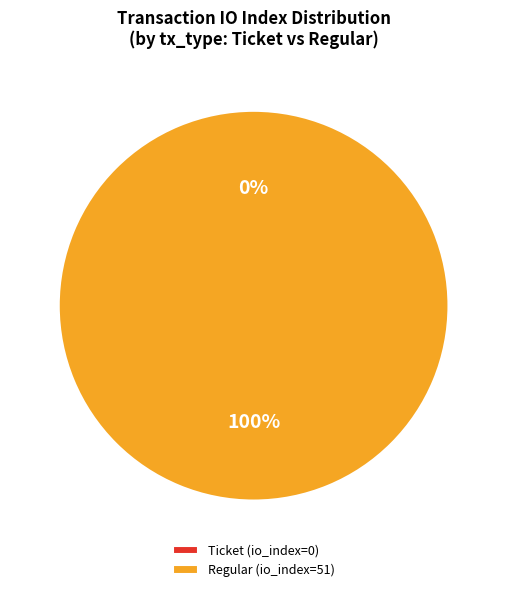

Which slice is the smallest?

Ticket (io_index=0)